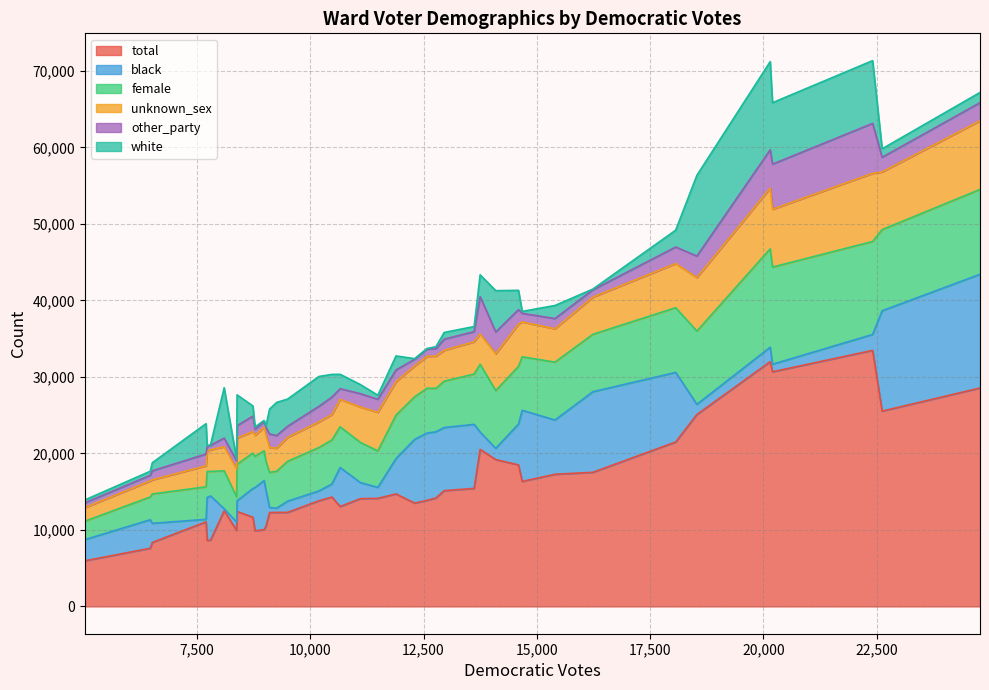

What is the maximum value for total?

33476